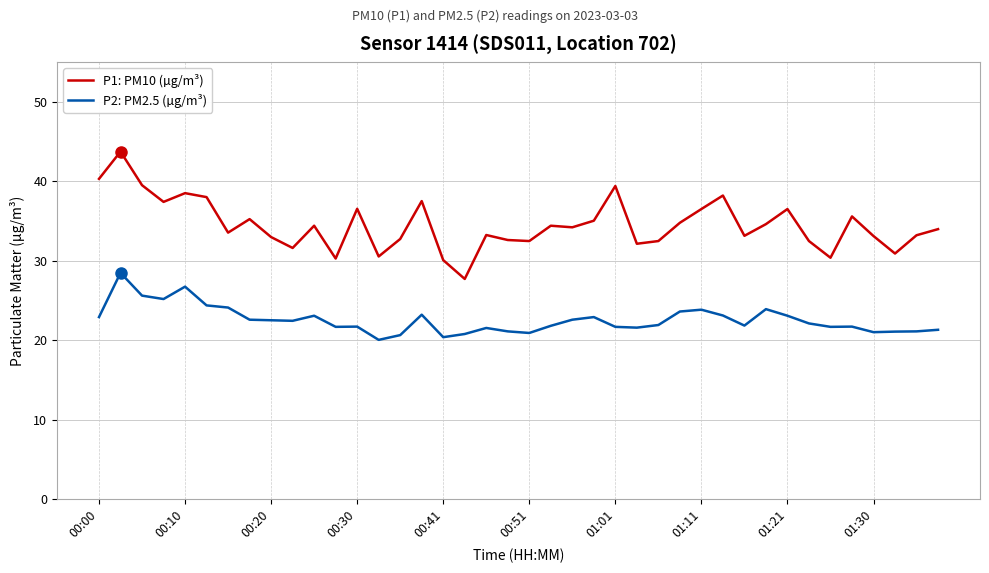

Which series has the largest total across all categories?

P1: PM10 (µg/m³)